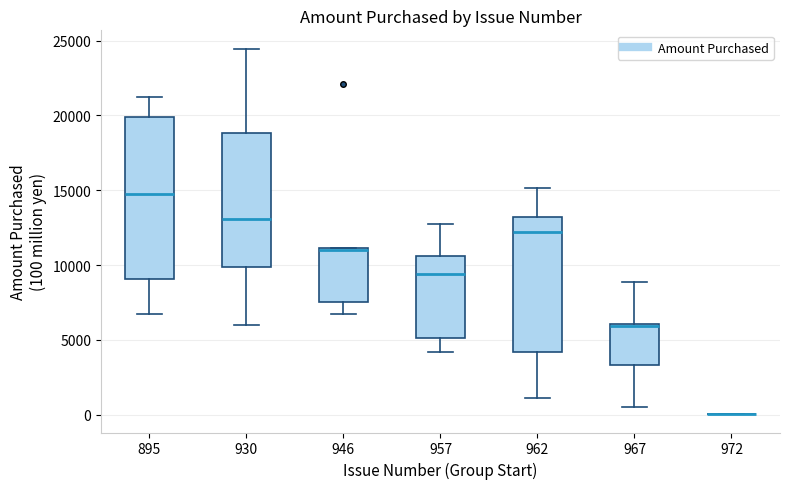

Which box is the tallest, from its lower edge to its upper edge?

895